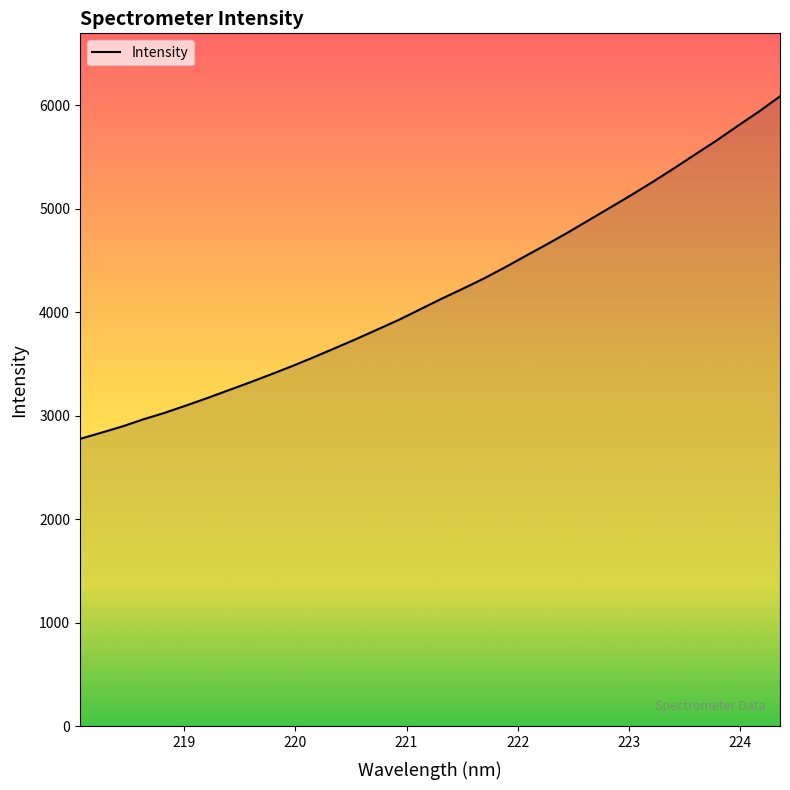

What is the smallest value displayed?

2777.7